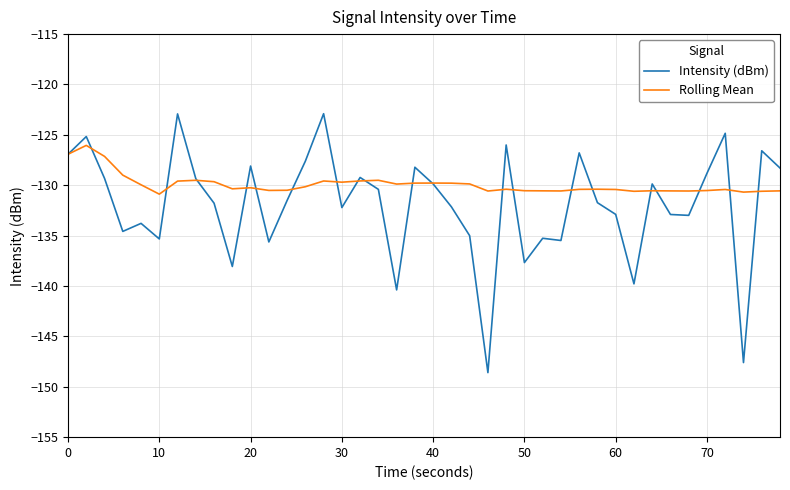

Which series has the largest range (max minus min)?

Intensity (dBm)